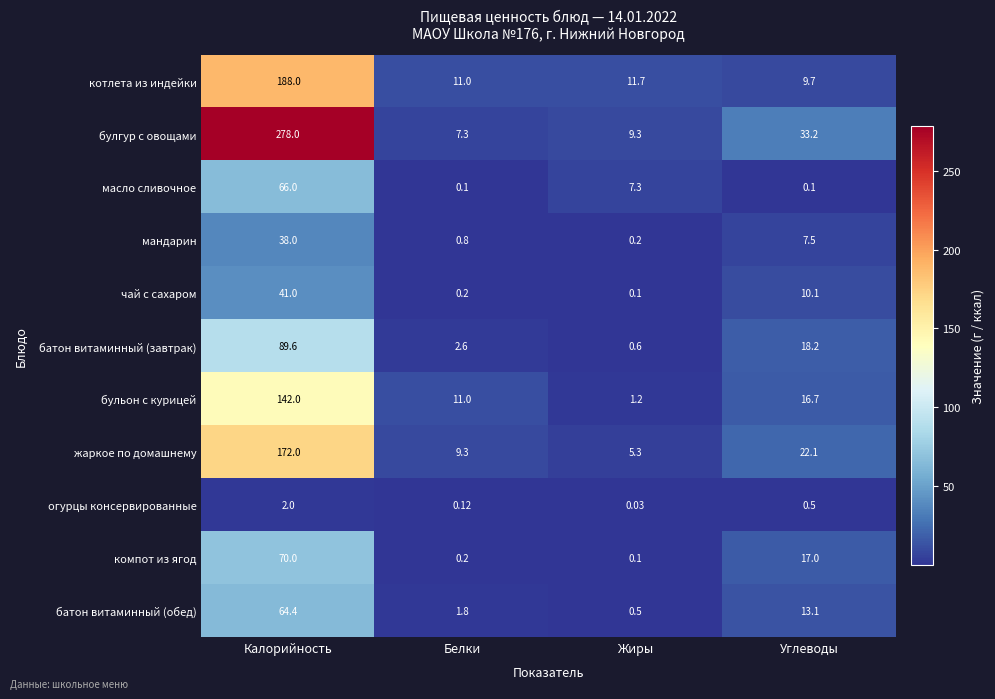

Which series has the largest total across all categories?

булгур с овощами